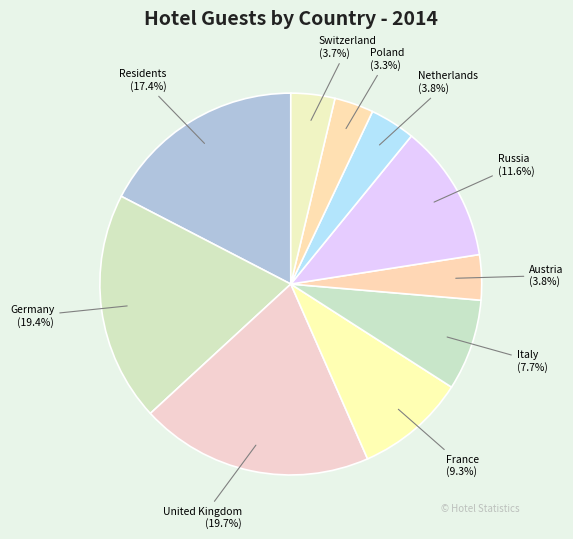

Approximately how many times larger is the value at Russia compared to Residents?

0.7